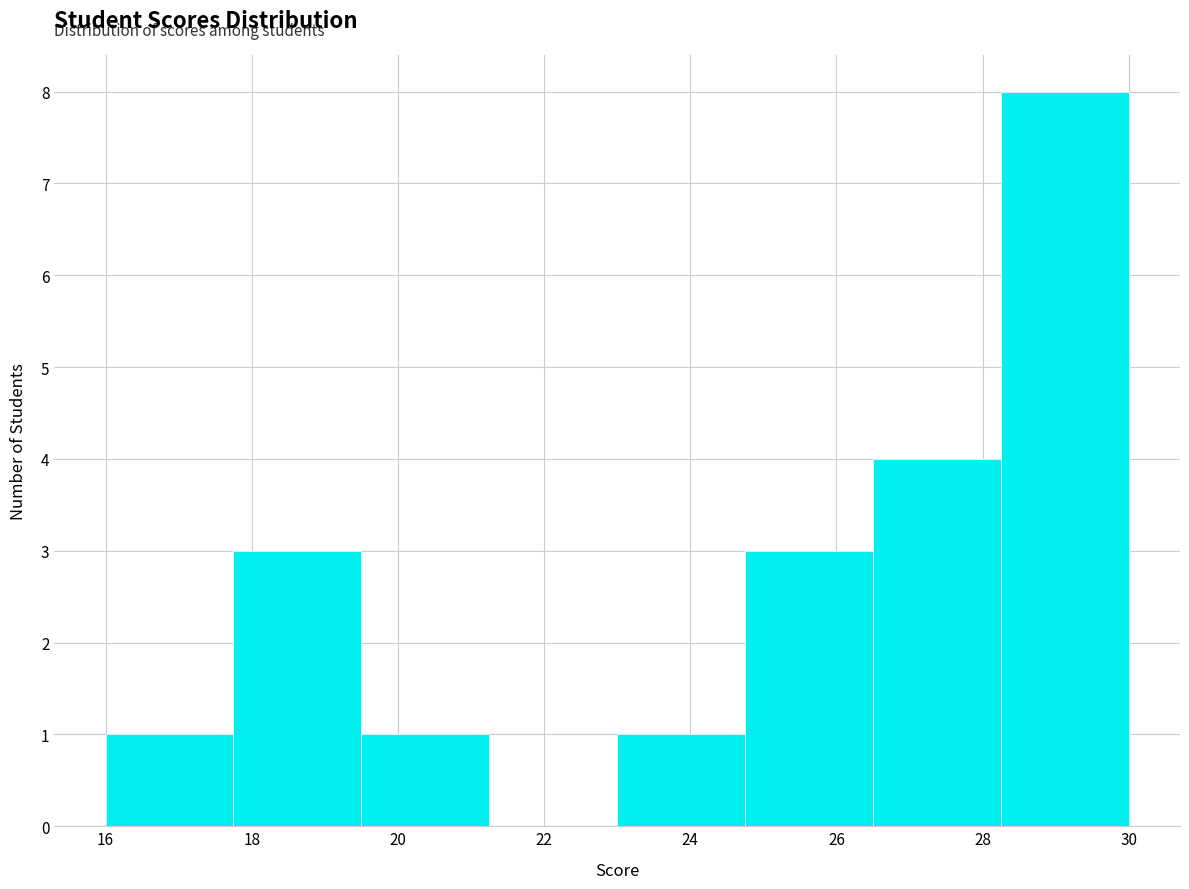

Reading left to right, list every bar in this chart as the range it spans on the x-axis followed by its height. Neither the bar edges nor the heights are printed on the chart, so give them approximately, as read against the axes.

16.00 to 17.75: 1
17.75 to 19.50: 3
19.50 to 21.25: 1
21.25 to 23.00: 0
23.00 to 24.75: 1
24.75 to 26.50: 3
26.50 to 28.25: 4
28.25 to 30.00: 8